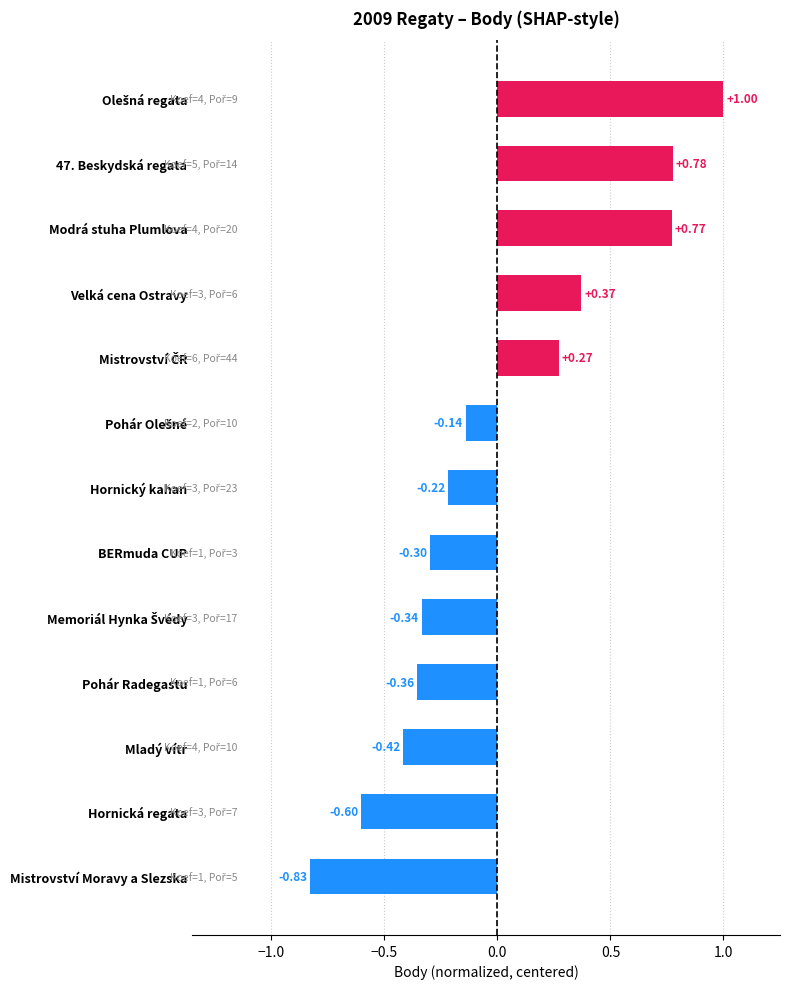

How many values are below 0?

8